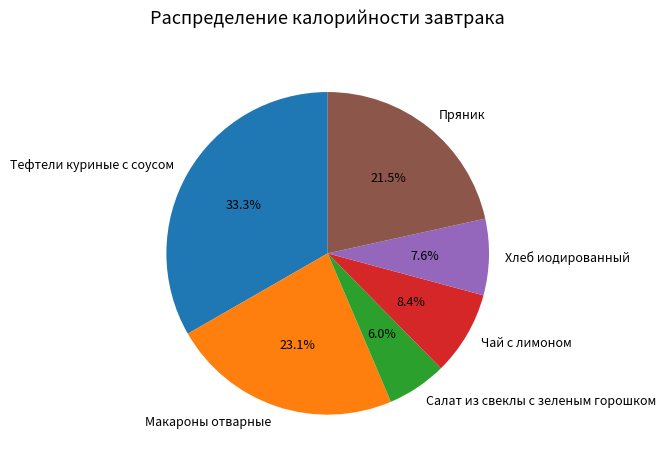

Is there a majority slice in this chart?

No